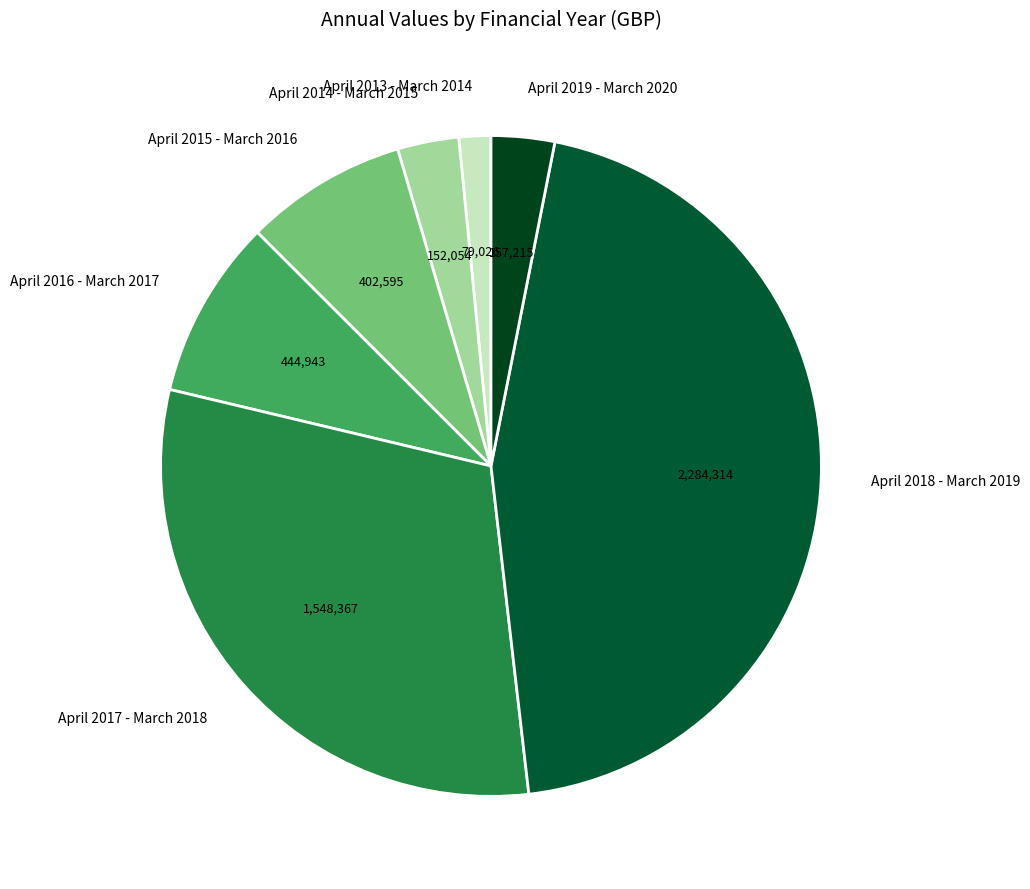

Is there a majority slice in this chart?

No